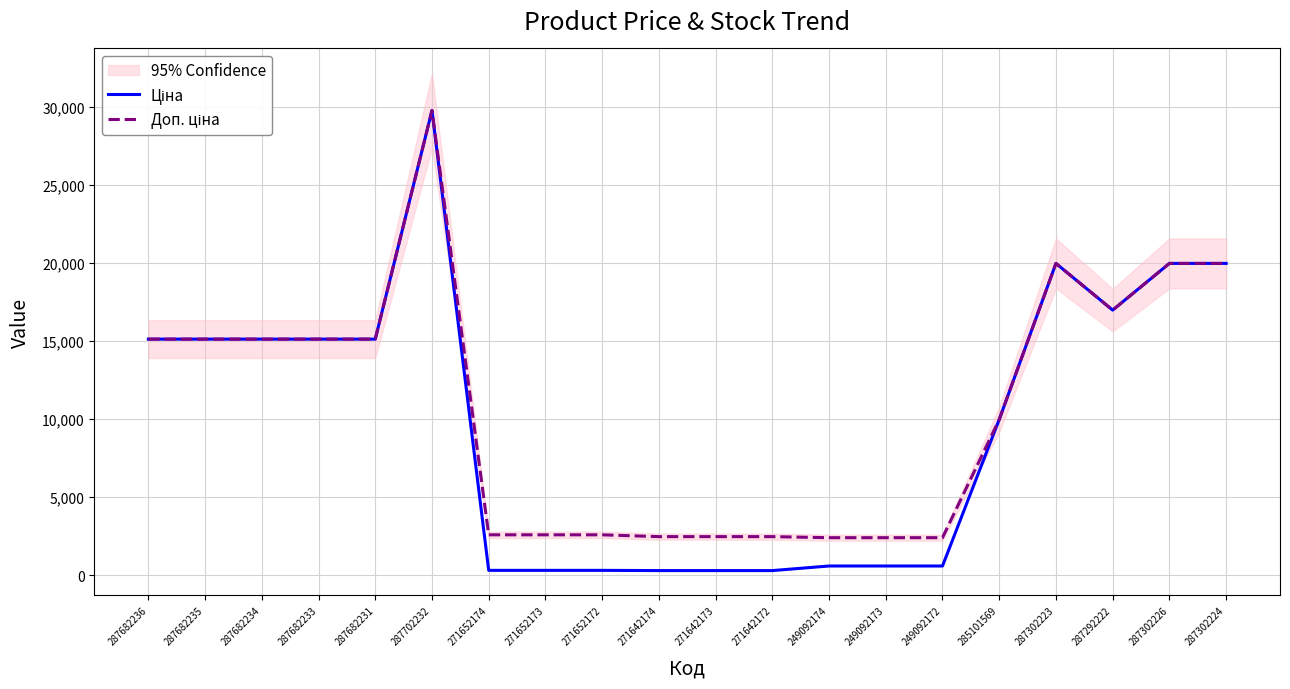

What is the sum of the Доп. ціна values at 271652173 and 271652174?

5196.6